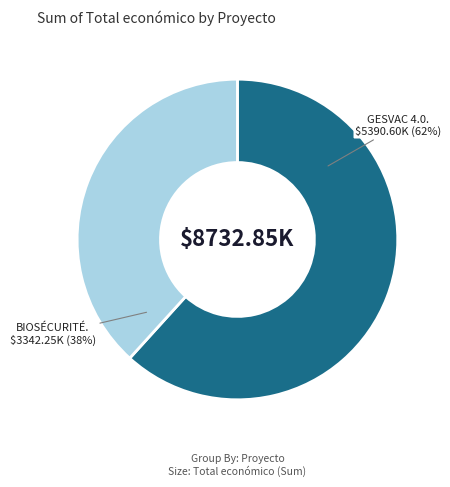

To the nearest percent, what is the average slice percentage?

50%